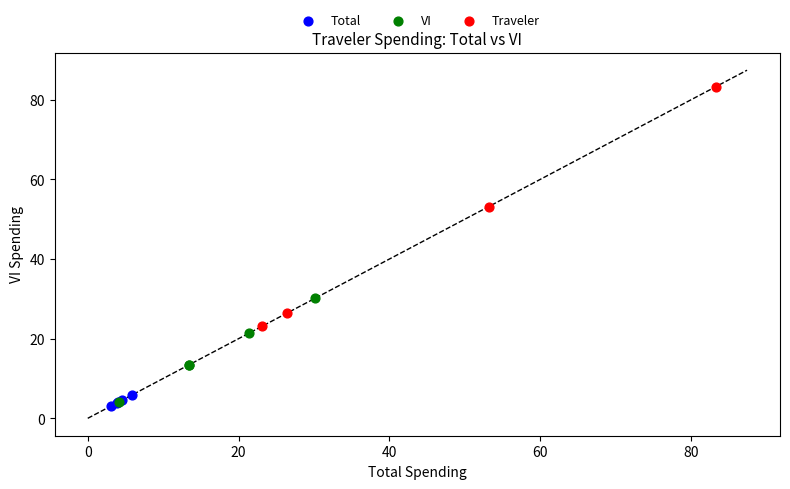

Which series contains the highest Y value?

Traveler